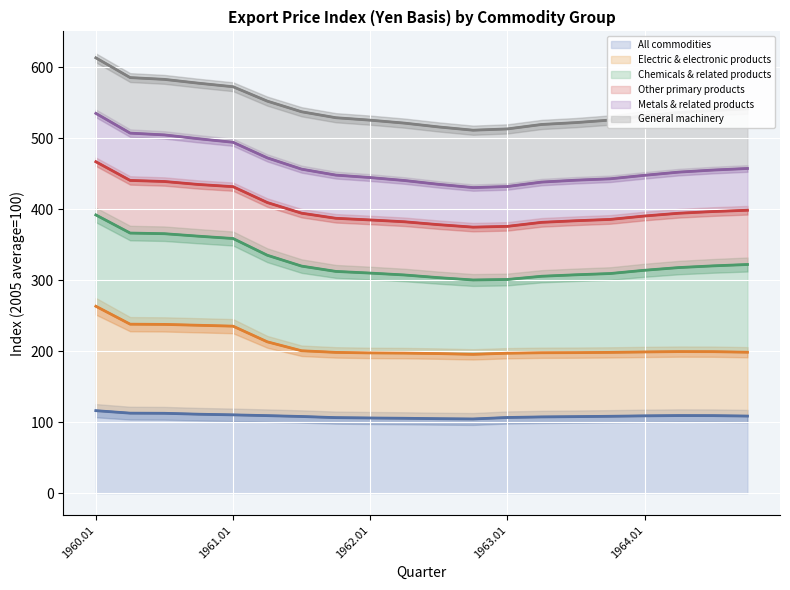

Between 16 and 13, which is larger?

16